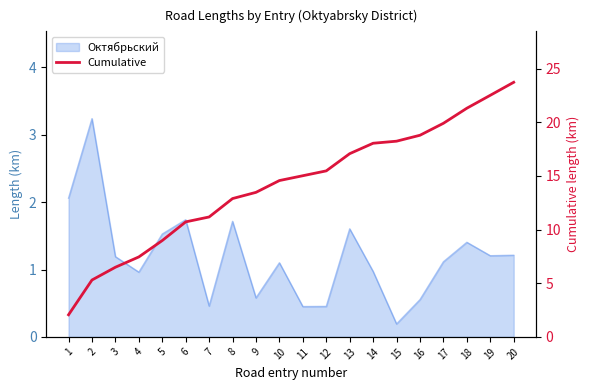

How many data points are above 15?

10